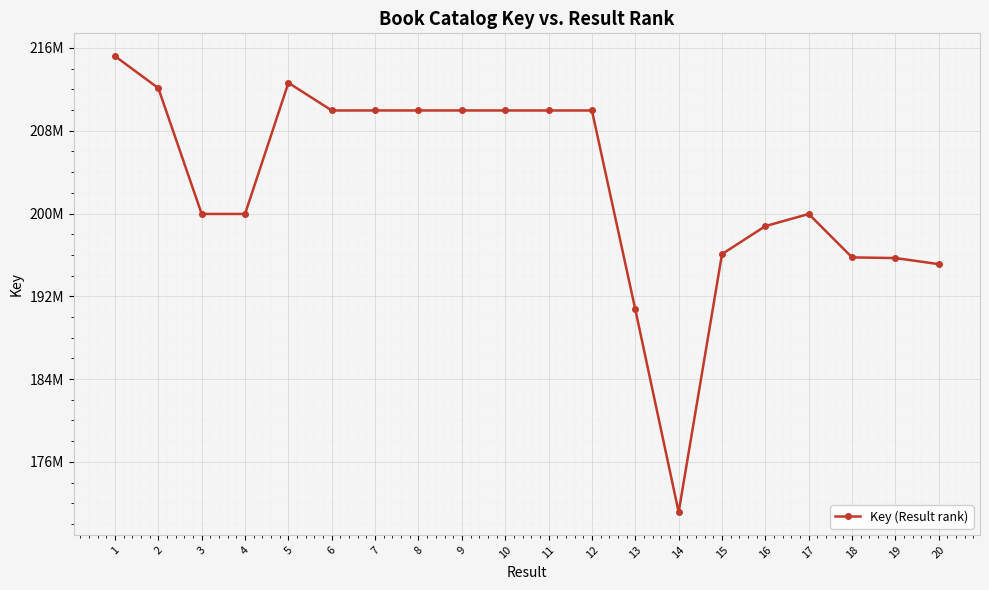

Is this an area chart (filled region under the line)?

No